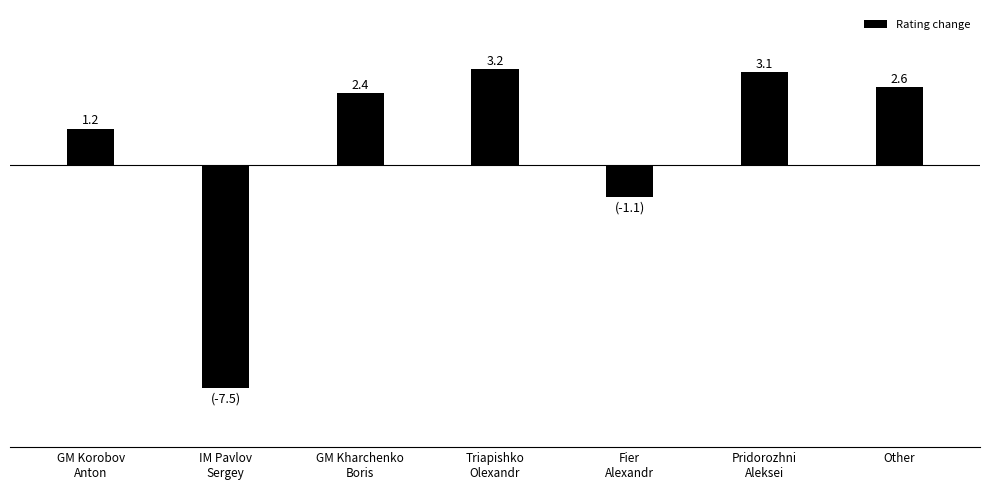

Does the chart contain any negative values?

Yes